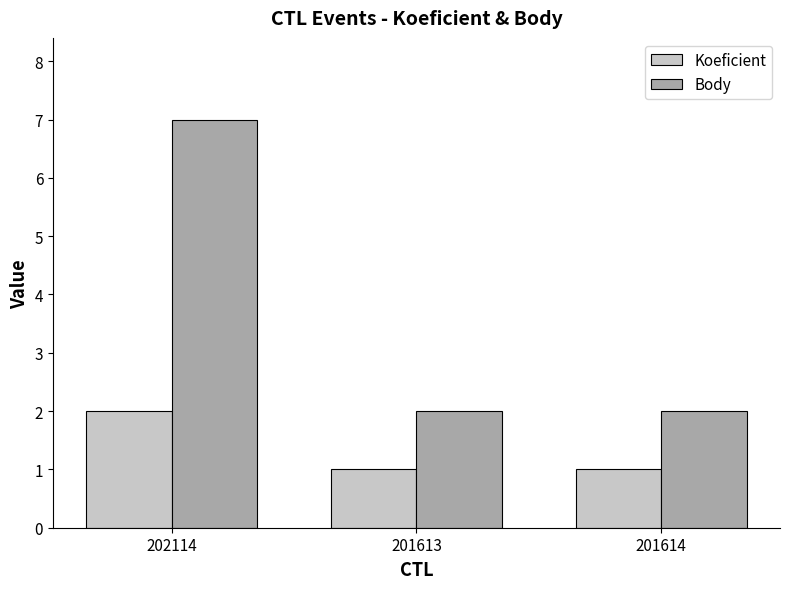

At 202114, list the series in order from largest to smallest.

Body, Koeficient